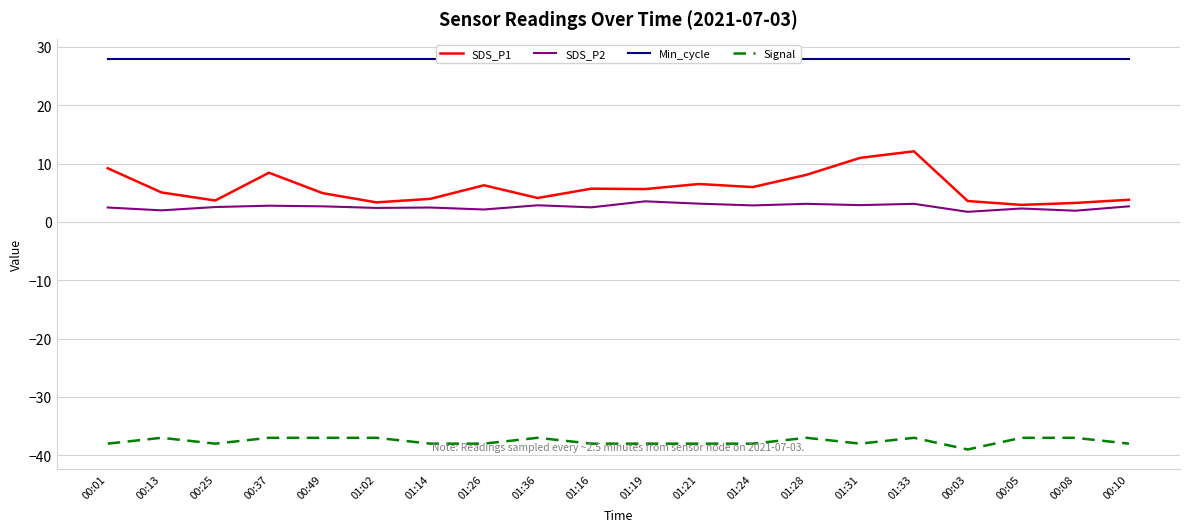

What are all the series names shown in the legend?

SDS_P1, SDS_P2, Min_cycle, Signal